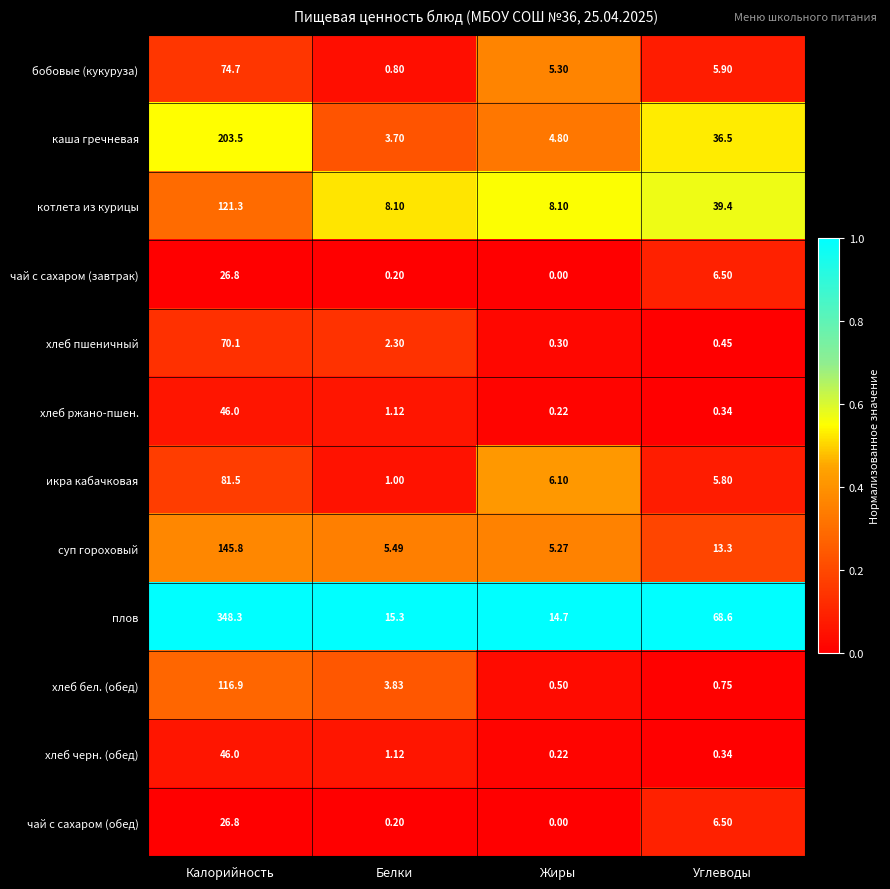

What is the difference between the highest and lowest values at Белки?

15.1